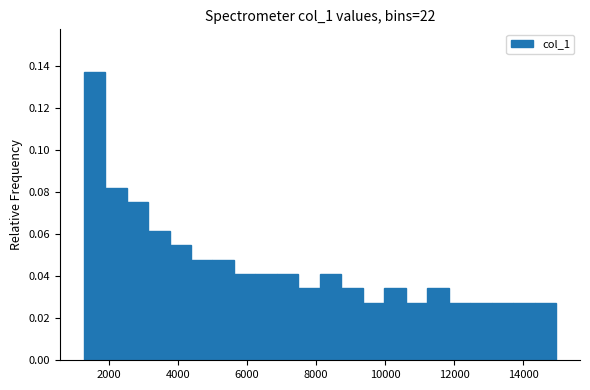

Read against the x-axis, roughly where is the centre of the tallest bar?

1600